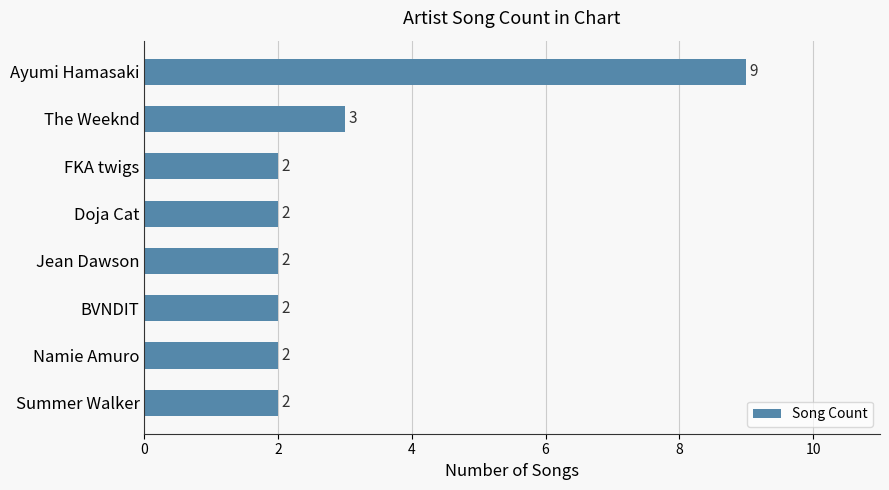

At which label is the value closest to 5?

The Weeknd